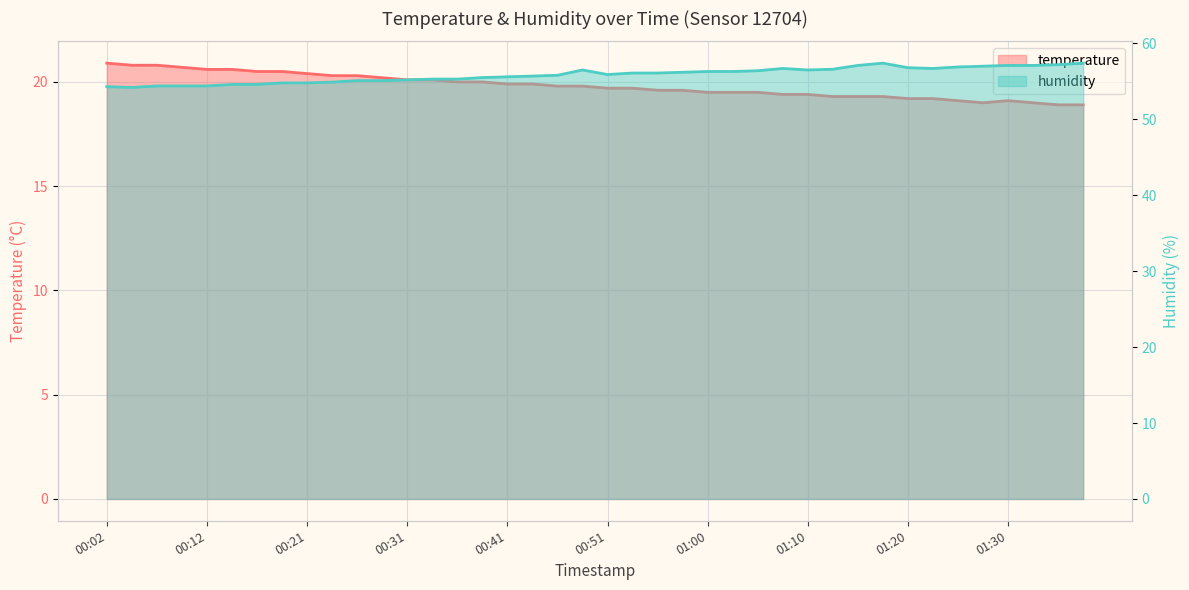

The humidity series shows 57.0 at 01:28. True or false?

True